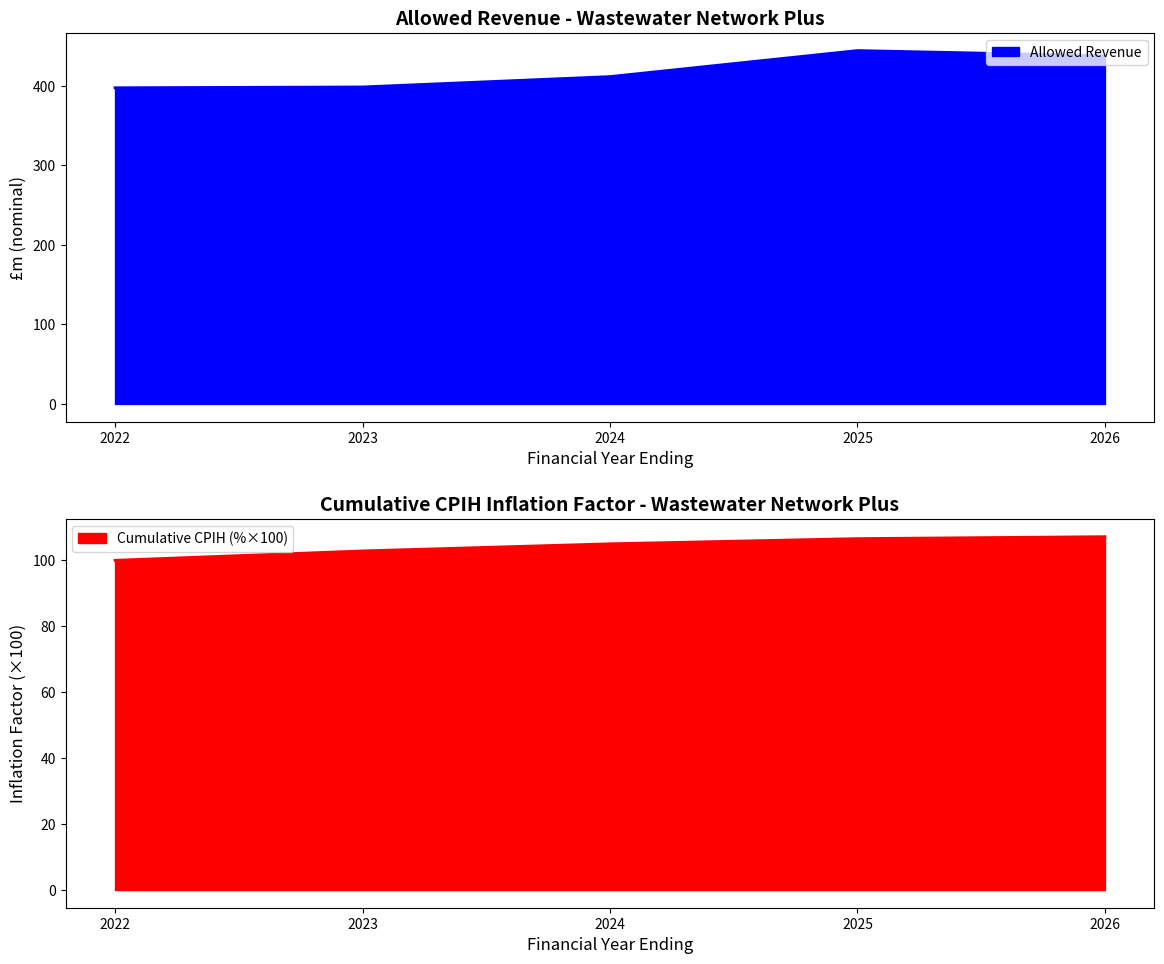

Between 2025 and 2026, which is larger?

2025